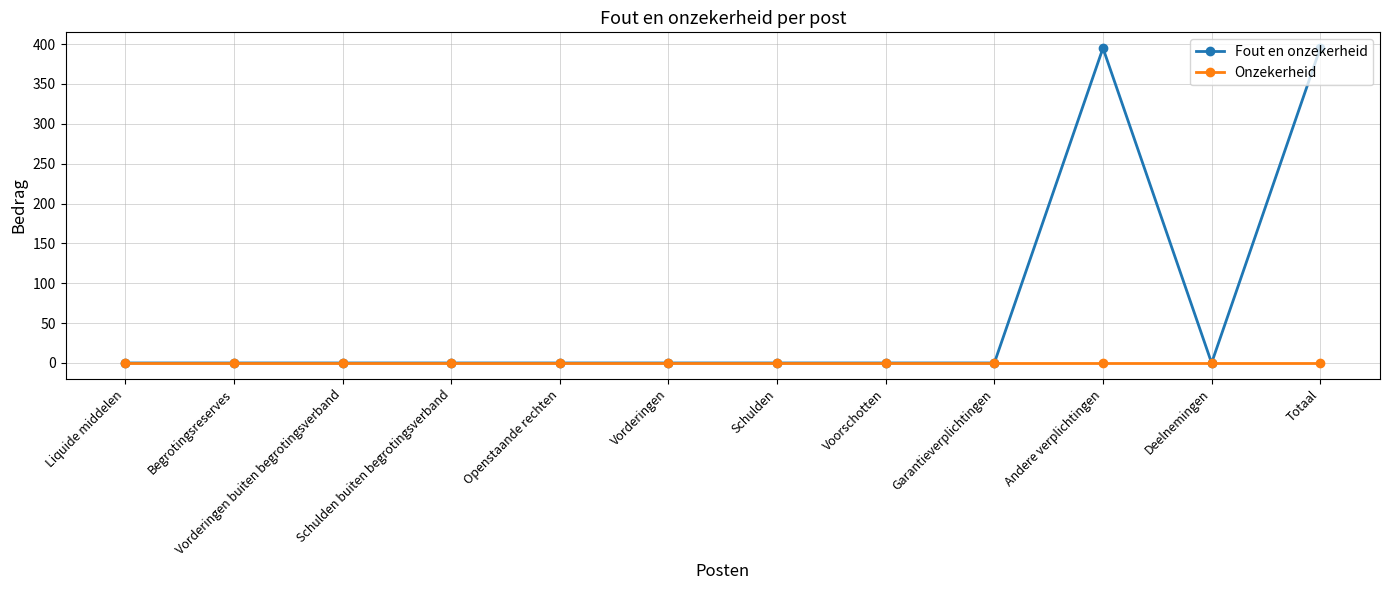

True or false: Fout en onzekerheid has more than 0 interior local peaks.

True